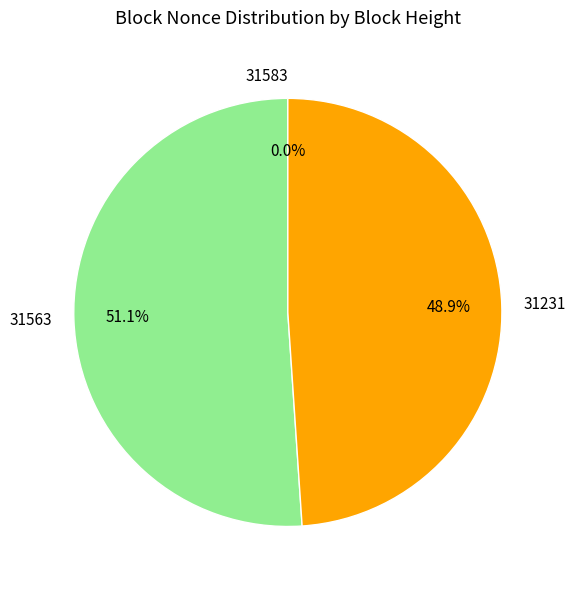

What is the ratio of the value at 31231 to the value at 31563?

1.0